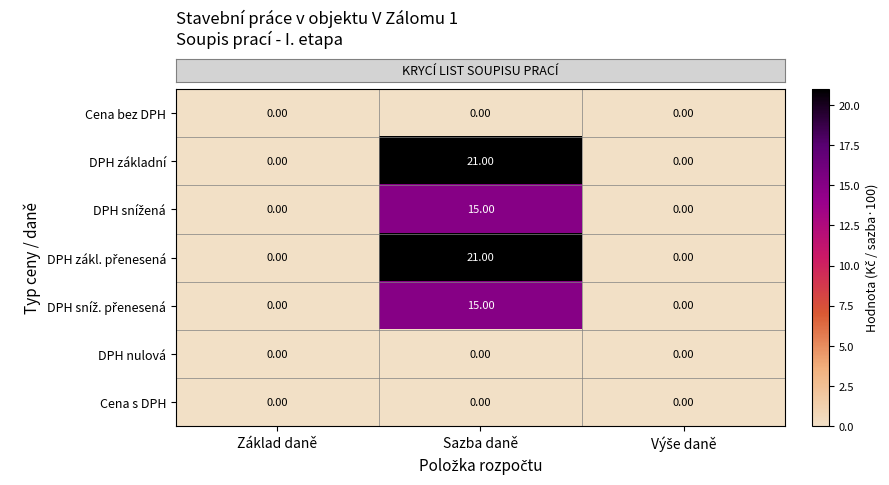

How many distinct data groups are displayed?

7